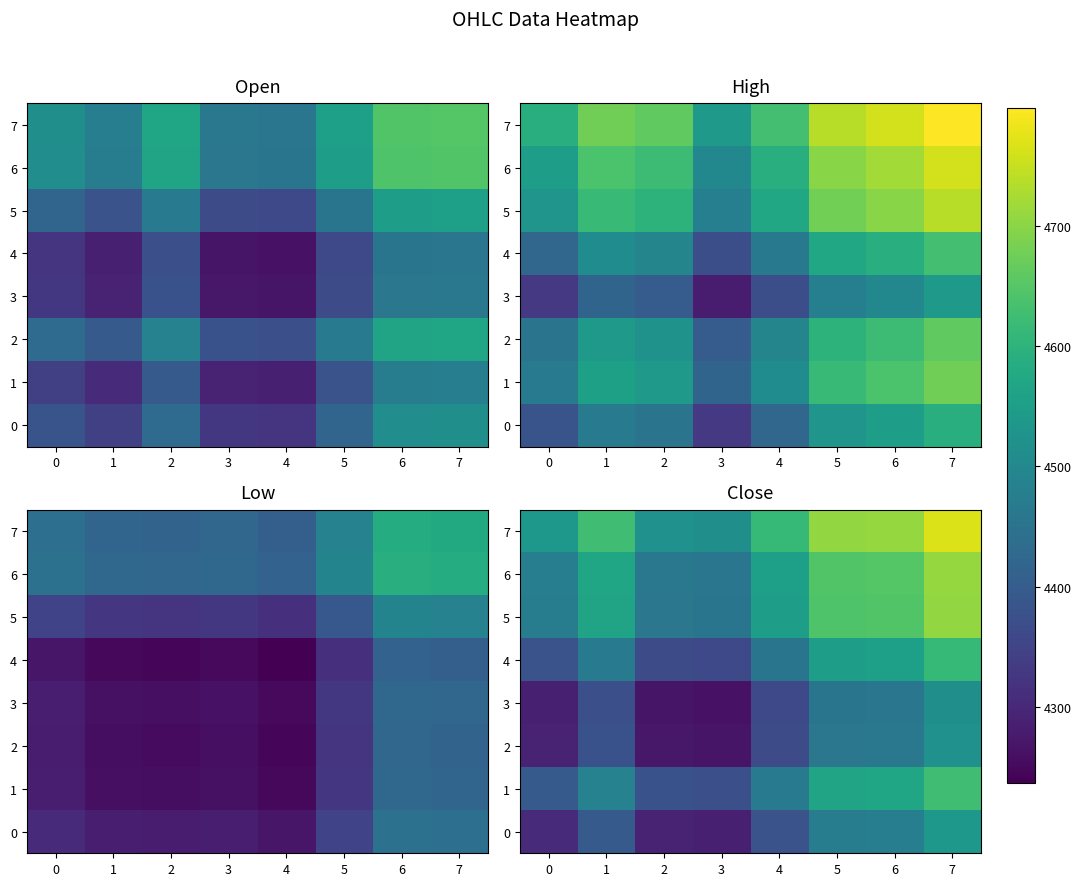

What is the sum of the 5 values at 6 and 4?

9196.4